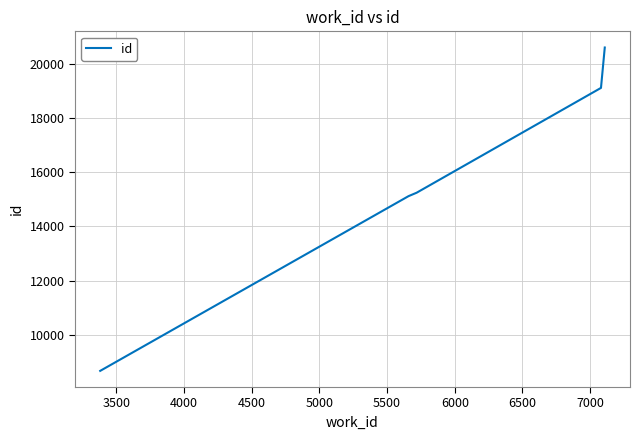

What is the smallest value displayed?

8658